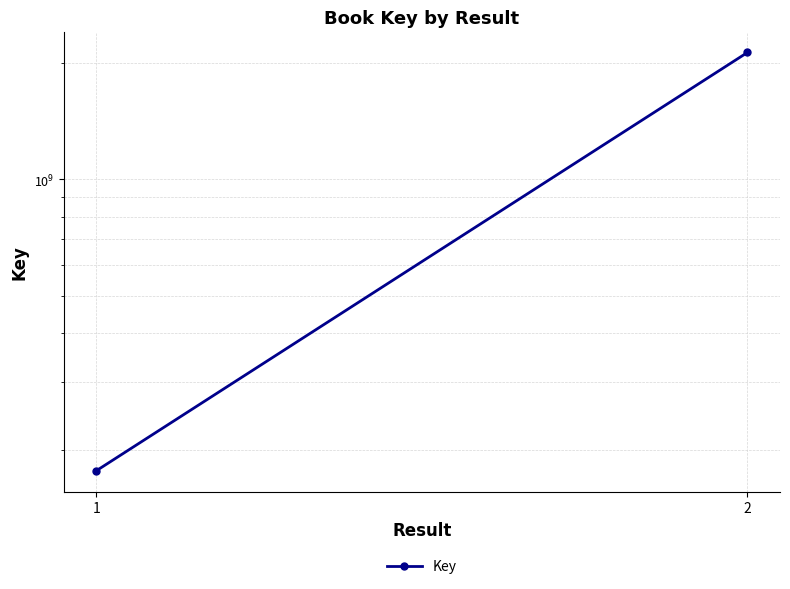

What is the approximate value at 1, to the nearest 50?

176596100